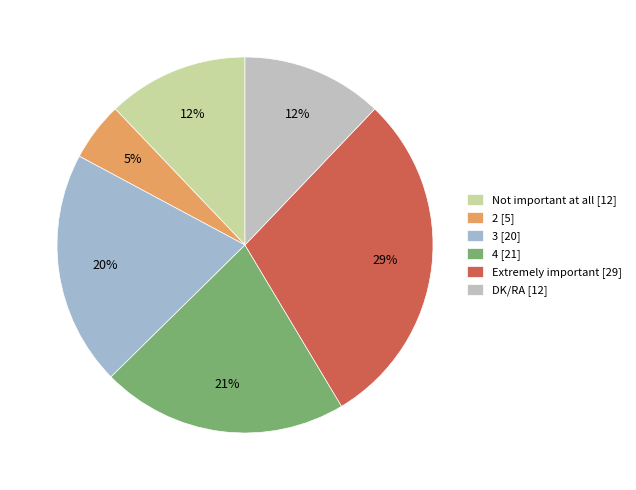

To the nearest percent, what is the difference between the 3 and Not important at all slice percentages?

8%